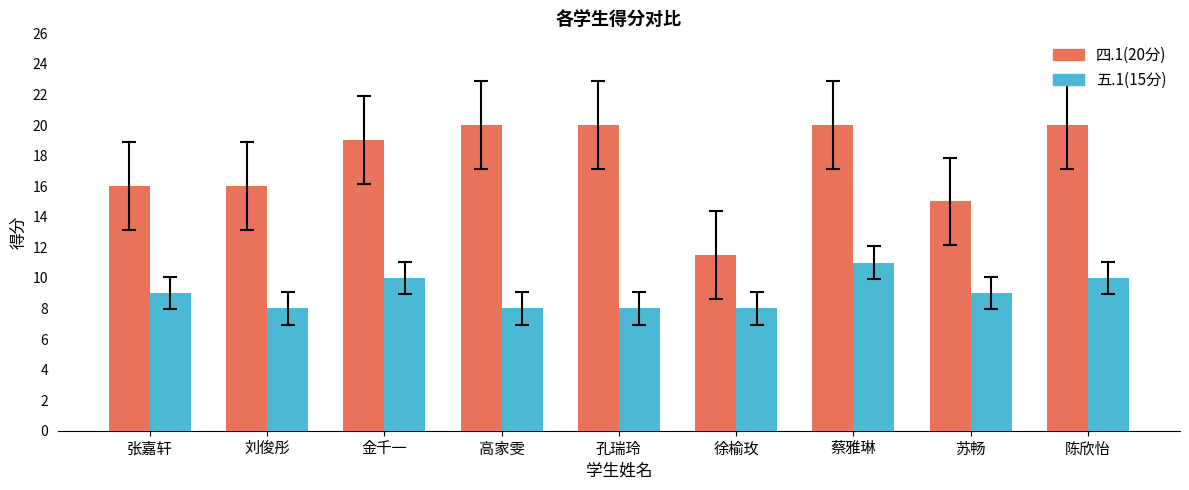

What is the spread (max minus min) of values at 金千一?

9.0